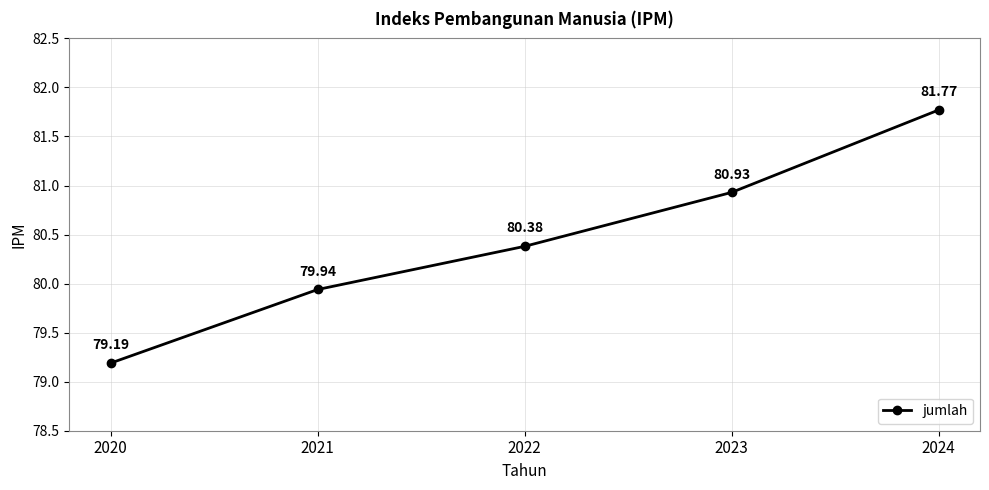

List the labels in order of value, smallest first.

2020, 2021, 2022, 2023, 2024